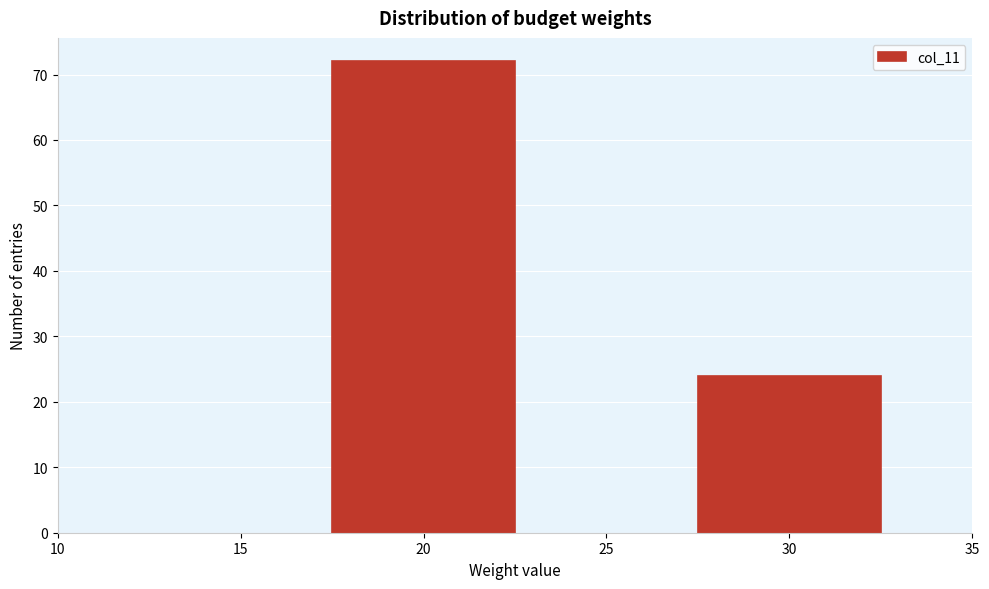

Reading left to right, transcribe all the data shown in this chart.

20=72	30=24